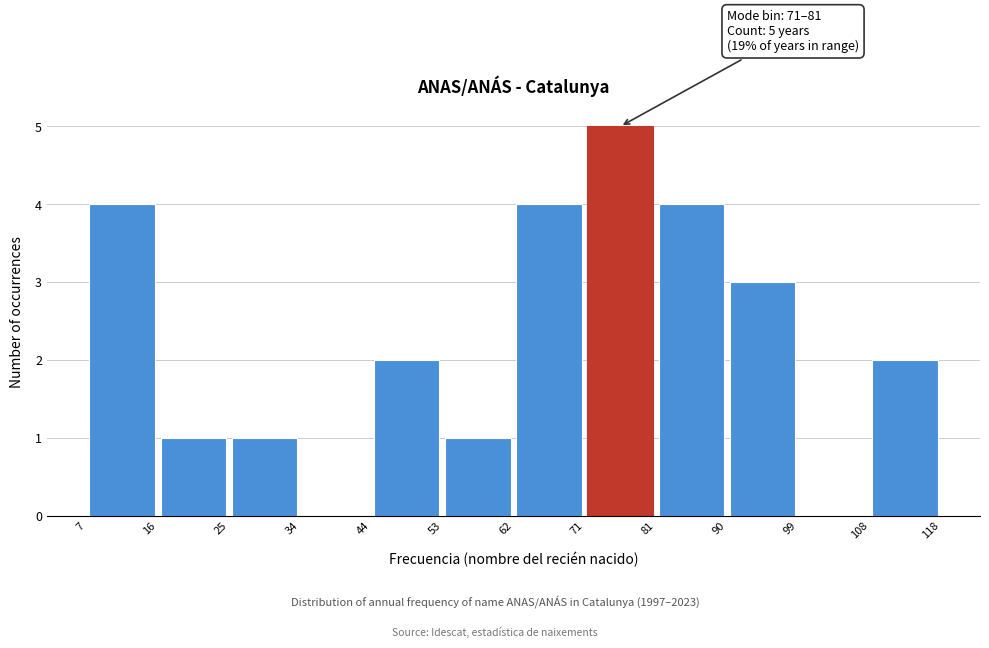

Which range on the x-axis has the tallest bar?

71 to 81